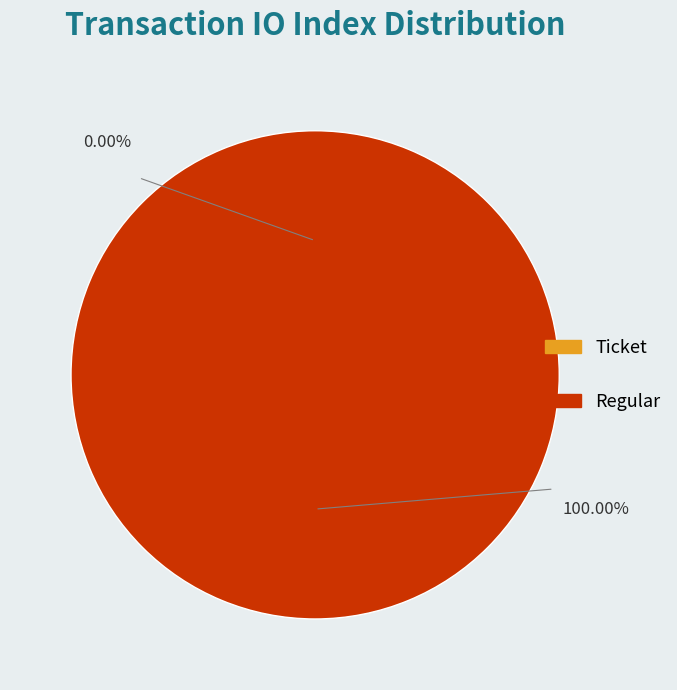

Is the sum of Ticket (io_index=0) and Regular (io_index=14) greater than half?

Yes